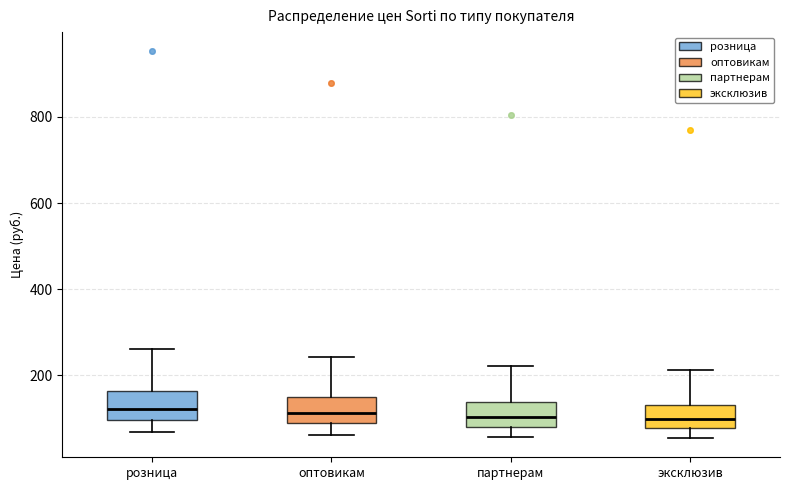

Where does the lower whisker of the box for оптовикам end on the y-axis? The values are not printed on the chart, so give them approximately, as read against the axis.

60